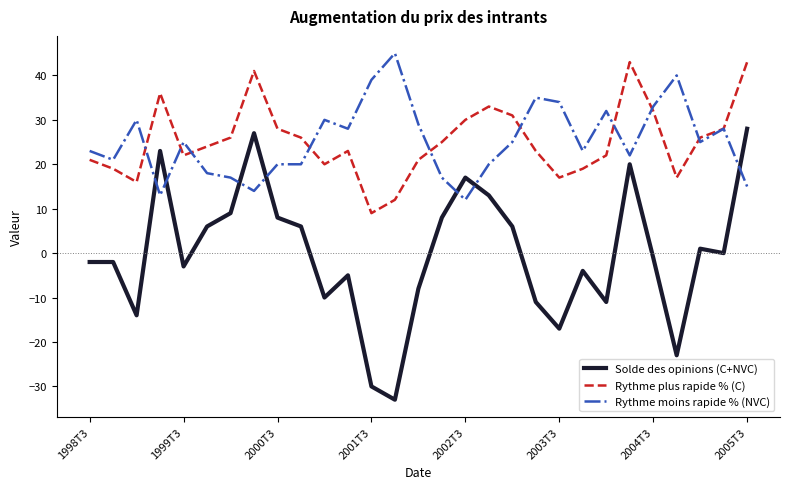

What is the smallest value displayed?

-33